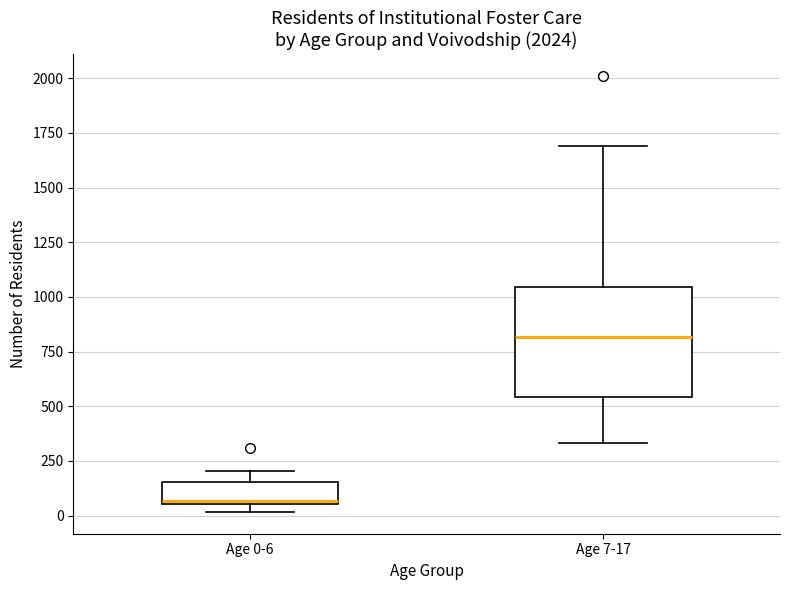

Reading left to right, read every box against the y-axis: the position of its median line, the range the box covers, and the ends of its whiskers. The values are not printed on the chart, so give them approximately, as read against the axis.

Age 0-6: median 50 (just above the box's lower edge), box 50 to 150, whiskers 0 to 200
Age 7-17: median 800, box 550 to 1050, whiskers 350 to 1700